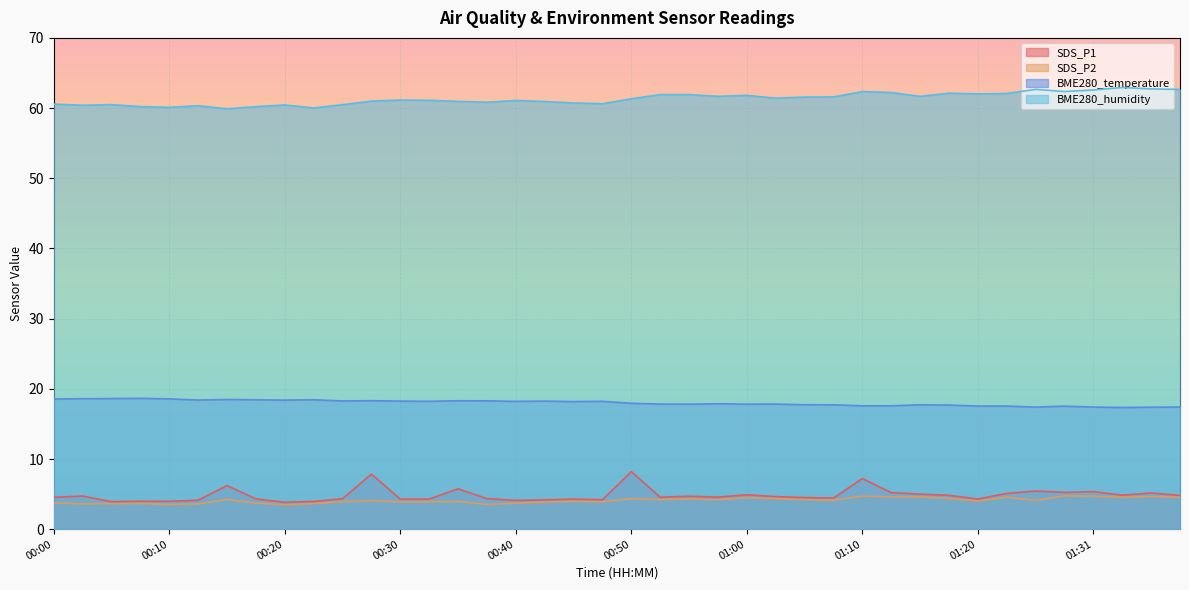

Is the value of SDS_P2 at 00:08 greater than the value of SDS_P1 at 00:43?

No